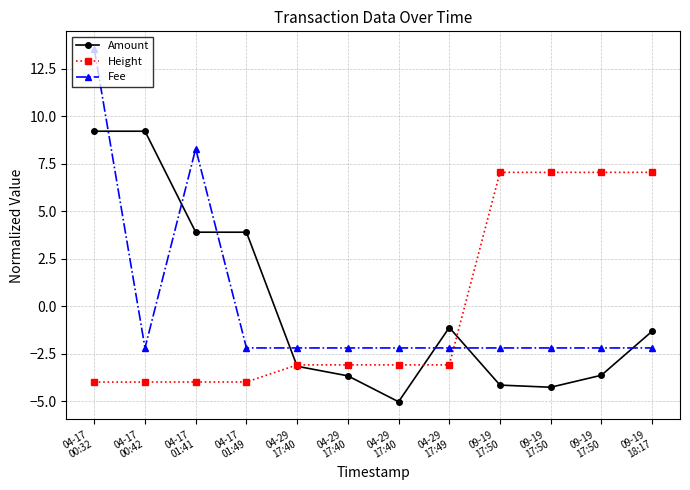

How many positive values does the Height series have?

4